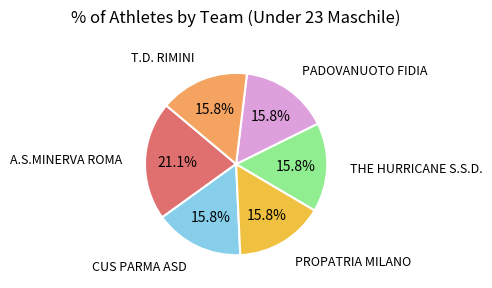

To the nearest percent, what is the difference between the largest and smallest slice percentages?

5%